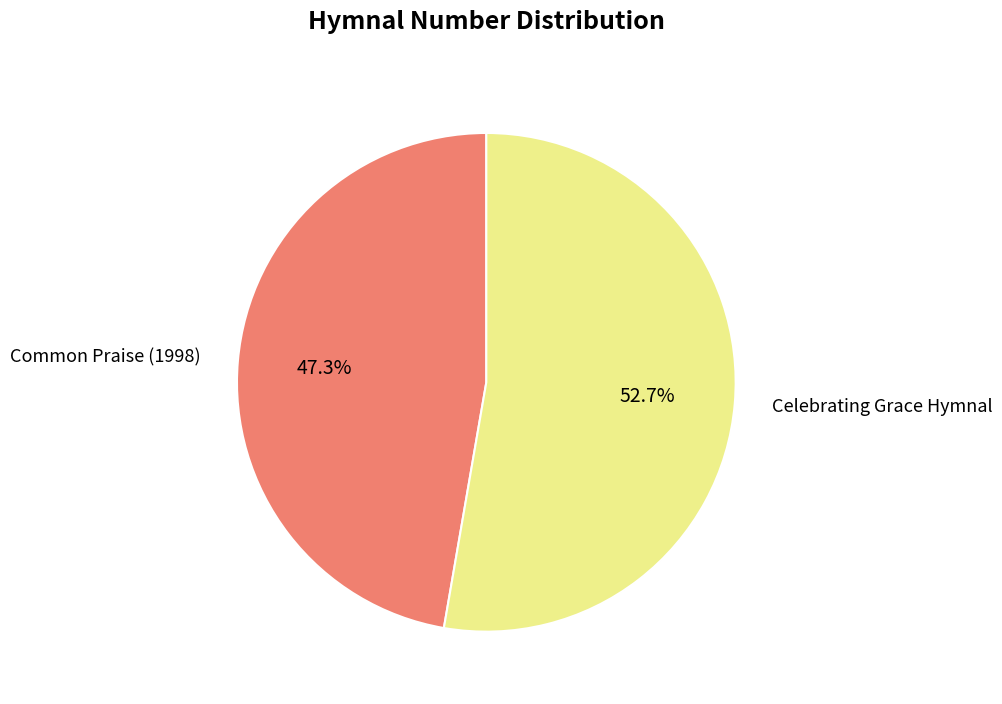

To the nearest percent, what is the difference between the largest and smallest slice percentages?

5%